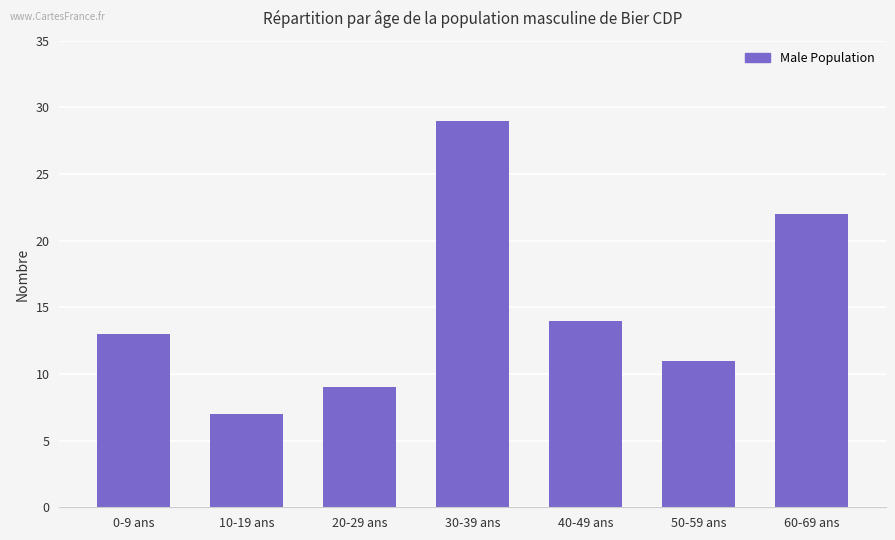

Which label corresponds to the smallest value in the chart?

10-19 ans